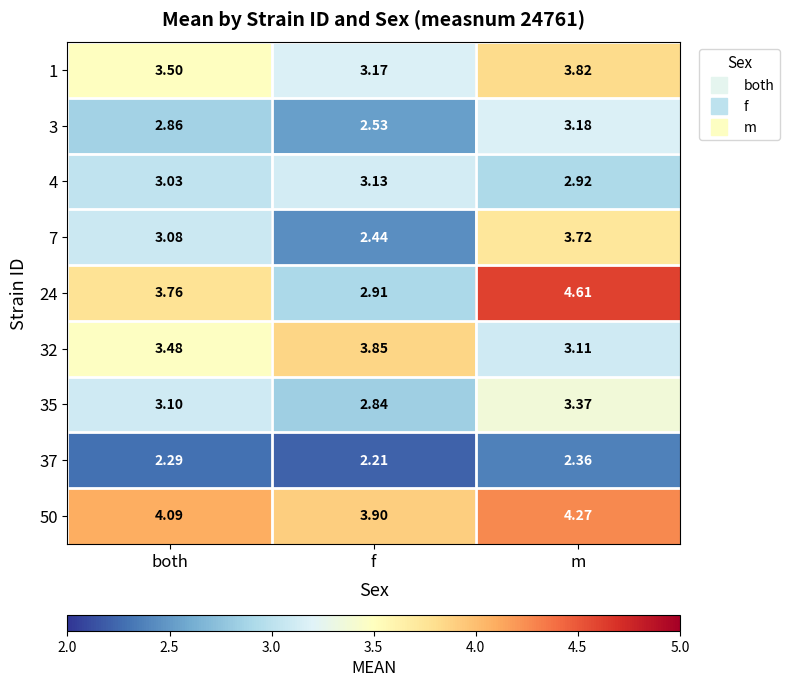

What is the total value across all series at f?

27.0